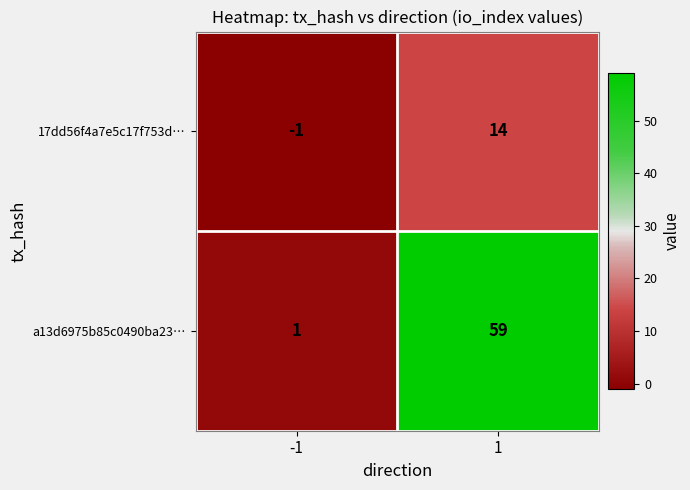

List the series in order of their overall mean, highest first.

a13d6975b85c0490ba23…, 17dd56f4a7e5c17f753d…